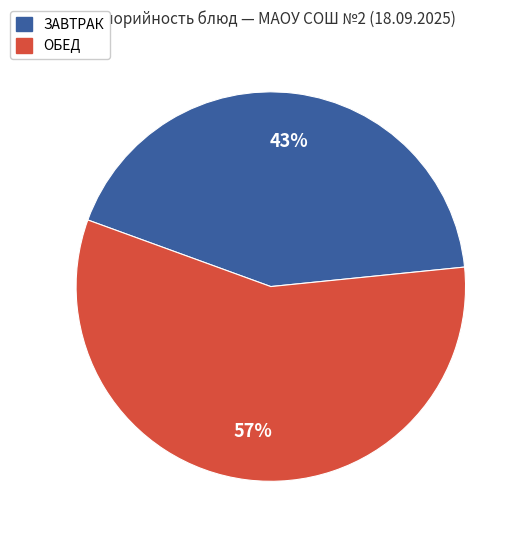

How many slices are in this pie chart?

2